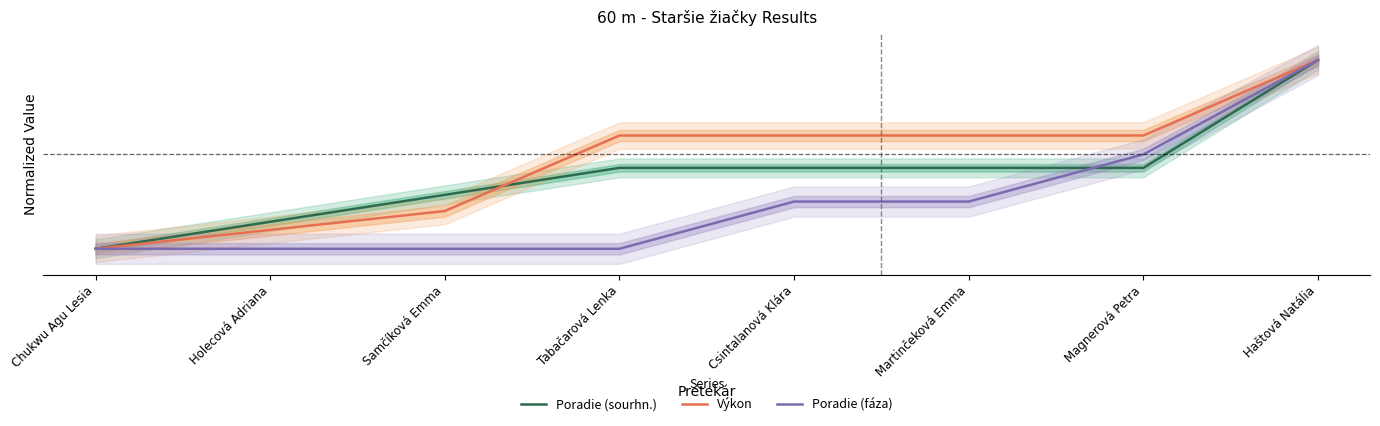

Which category has the highest value across all series?

Haštová Natália